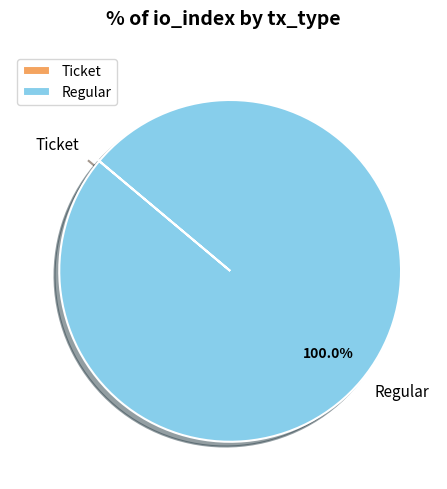

Which slice is the largest?

Regular